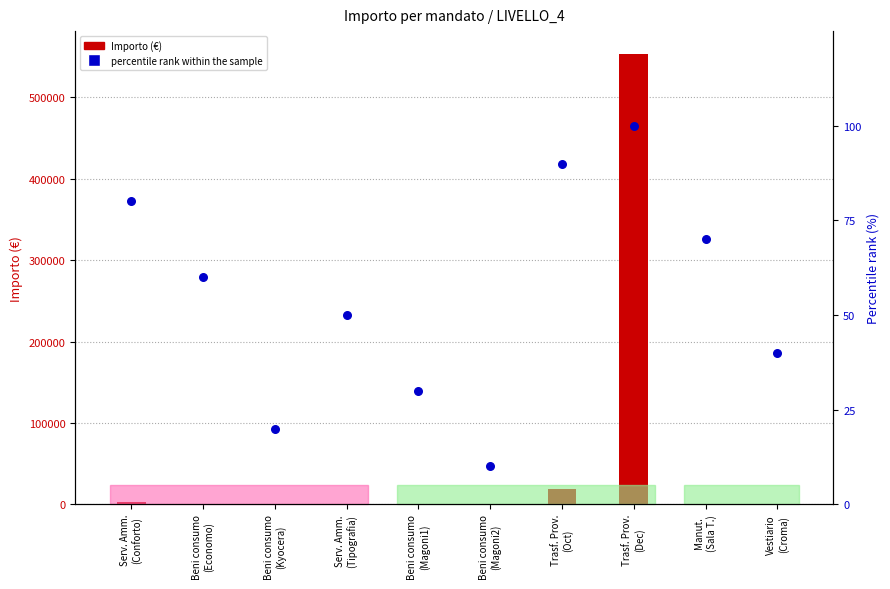

At how many categories does at least one series exceed 458431?

1